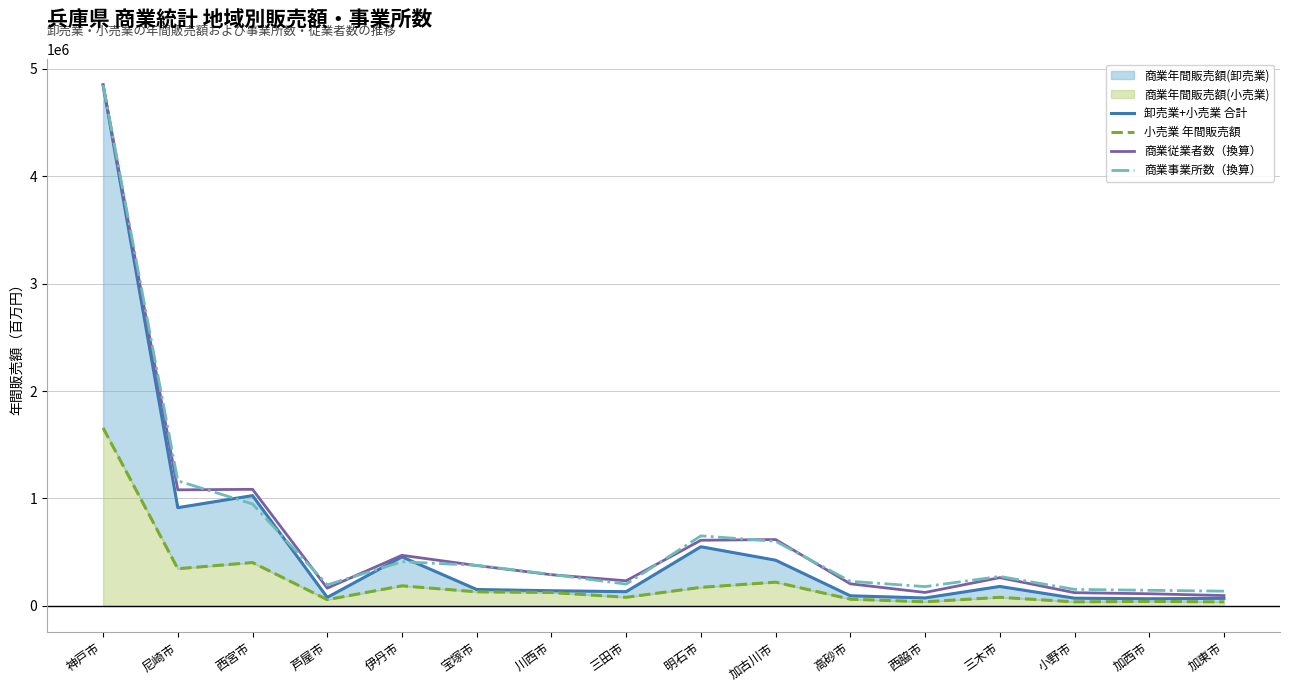

Is the value of 商業従業者数（換算） at 西宮市 greater than the value of 商業事業所数（換算） at 川西市?

Yes